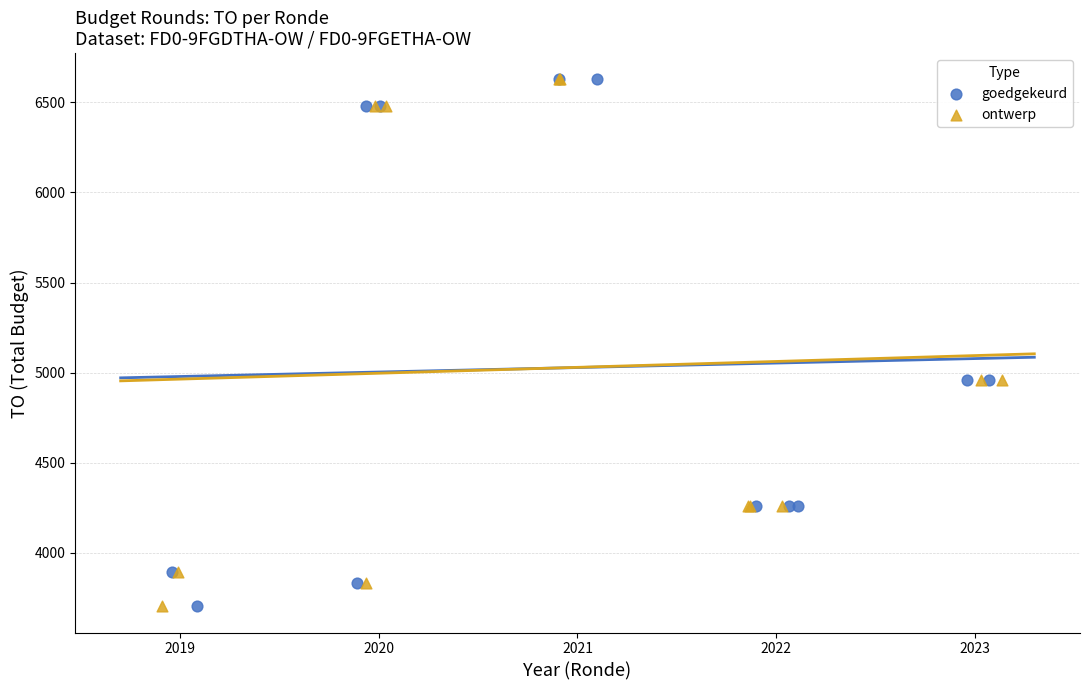

What are all the series names shown in the legend?

goedgekeurd, ontwerp